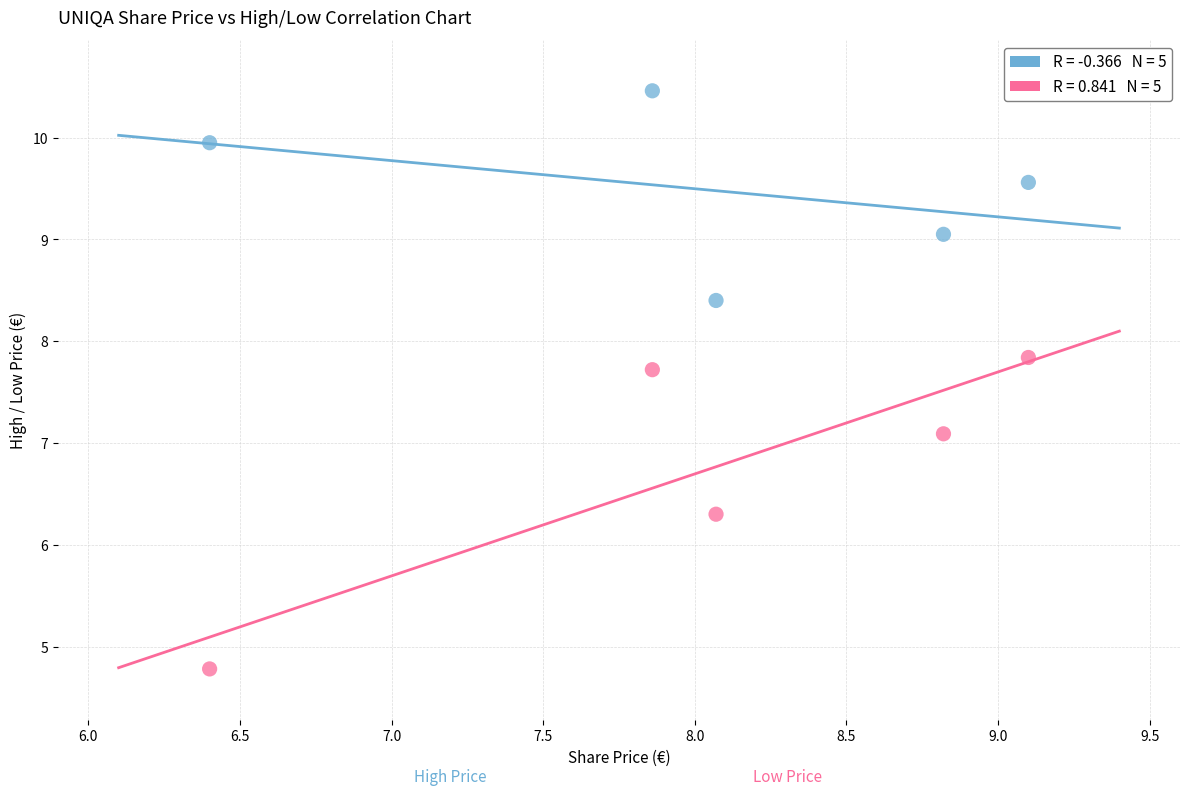

Across all data points, what is the range of X values (max minus min)?

2.7